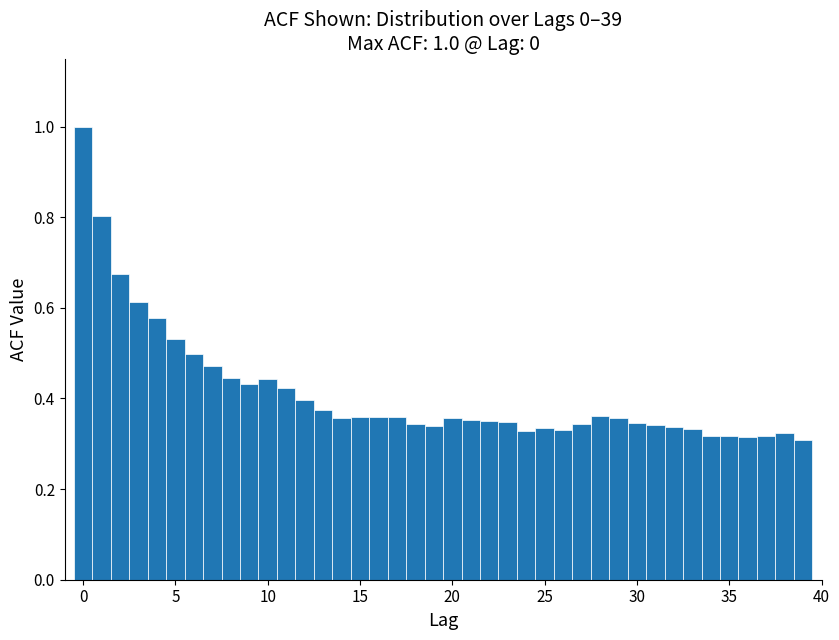

Read against the x-axis, roughly where is the centre of the tallest bar?

0.0